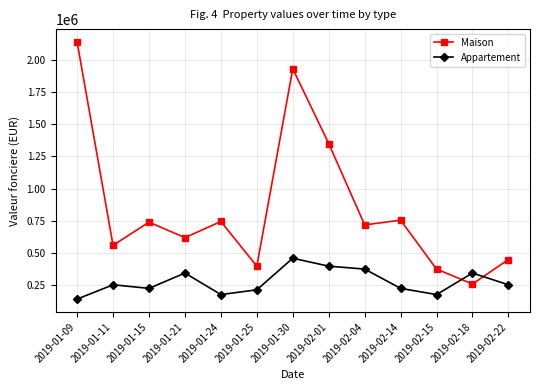

What is the difference between the highest and lowest values at 2019-02-04?

342900